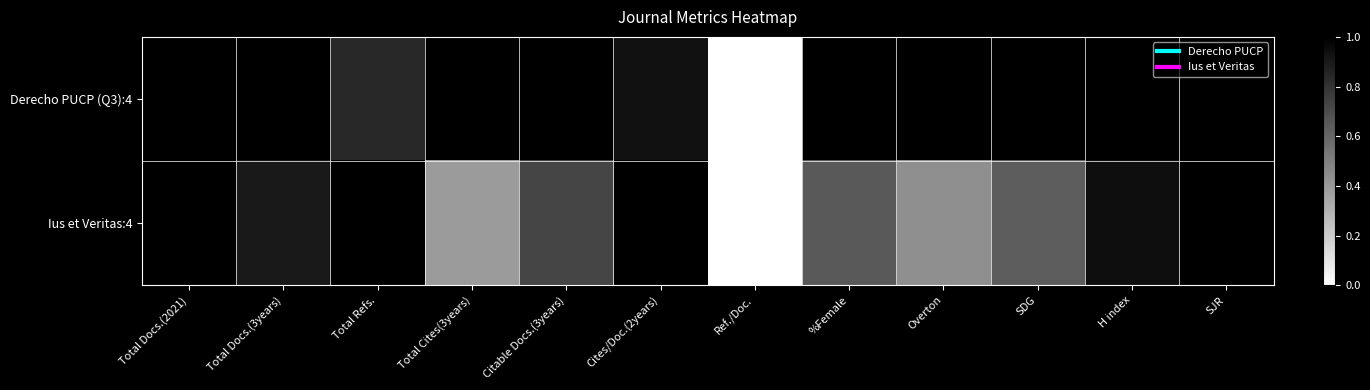

Which has a higher value, Citable Docs.(3years) or Total Refs.?

Citable Docs.(3years)